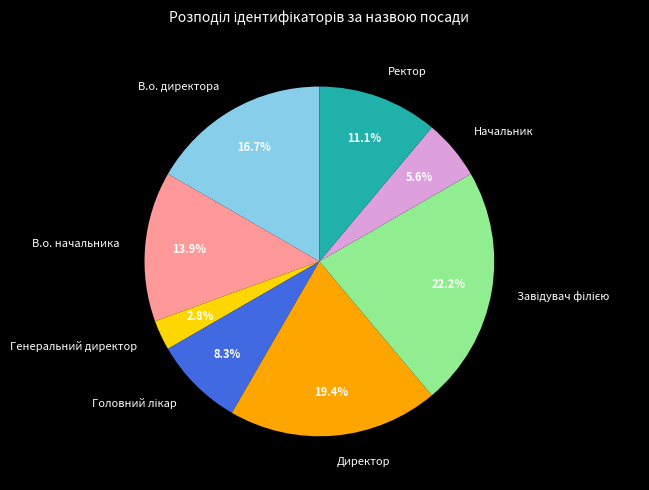

What is the ratio of the value at Ректор to the value at Генеральний директор?

4.0